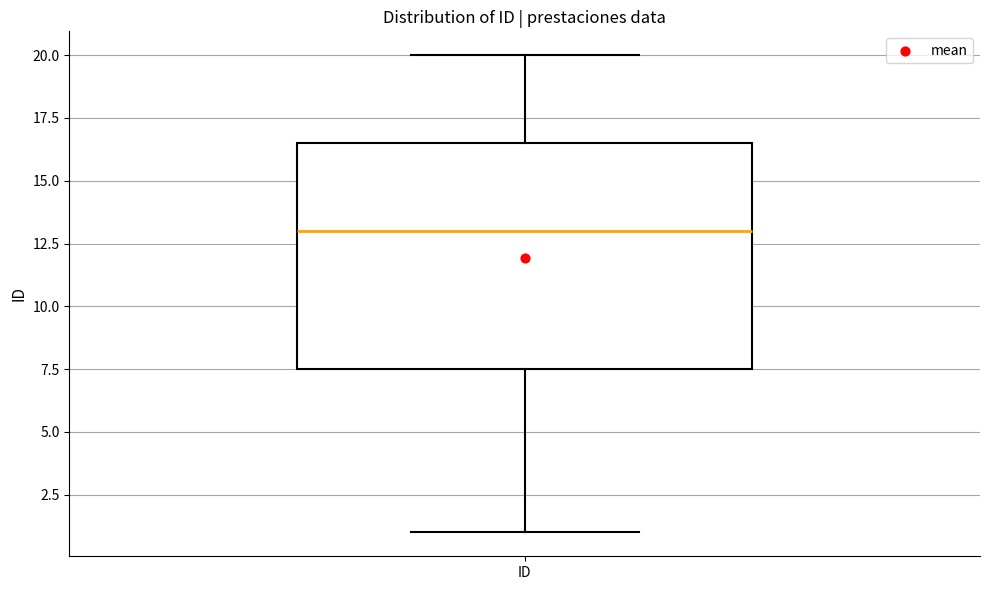

Where is the lower edge of the box for ID on the y-axis? The values are not printed on the chart, so give them approximately, as read against the axis.

7.5